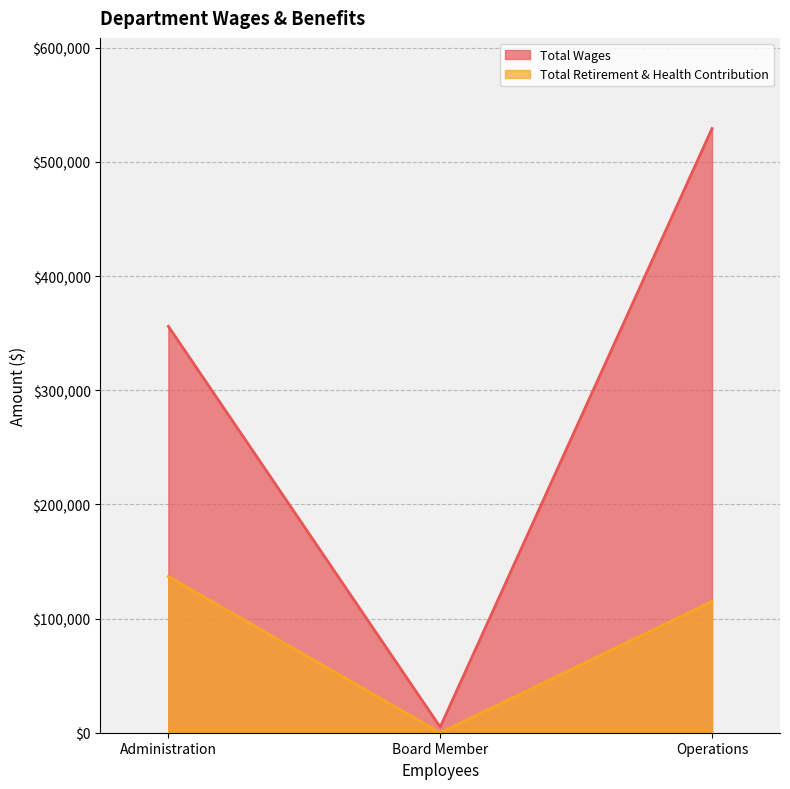

What is the minimum value for Total Wages?

4950